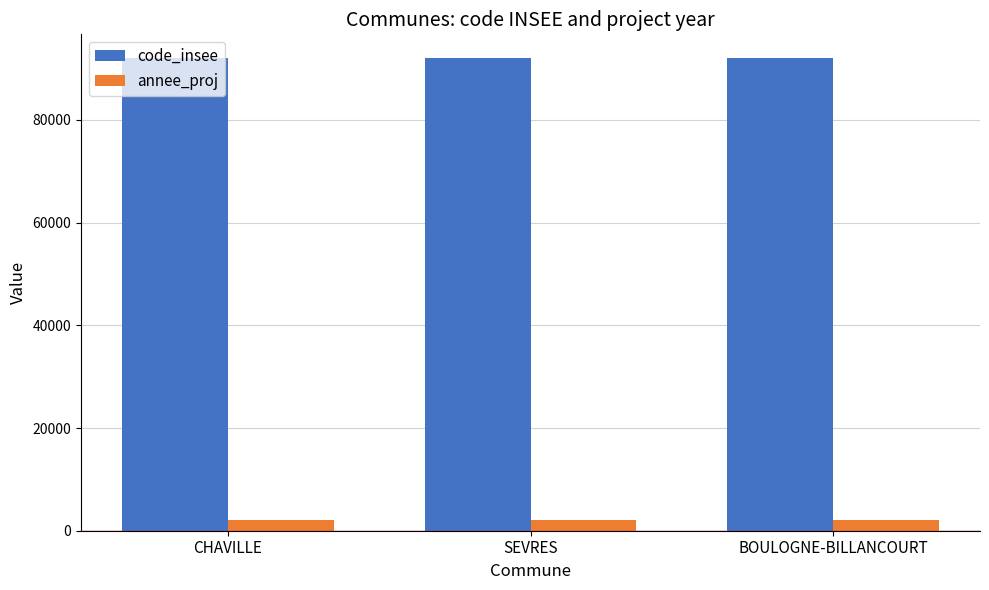

How many bars are there in each group?

2